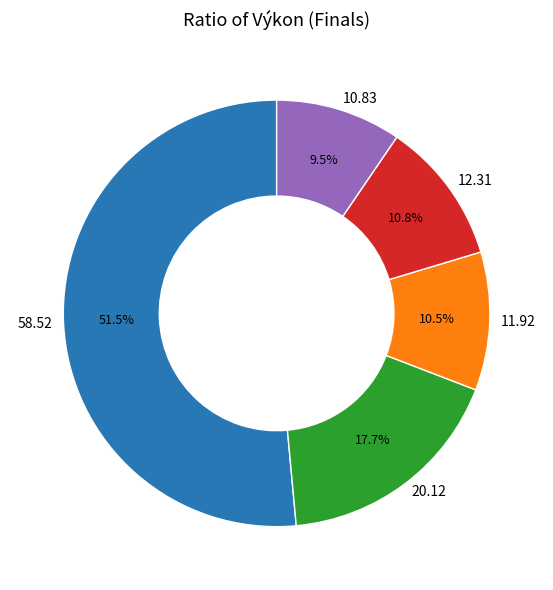

How many segments does this pie chart have?

5